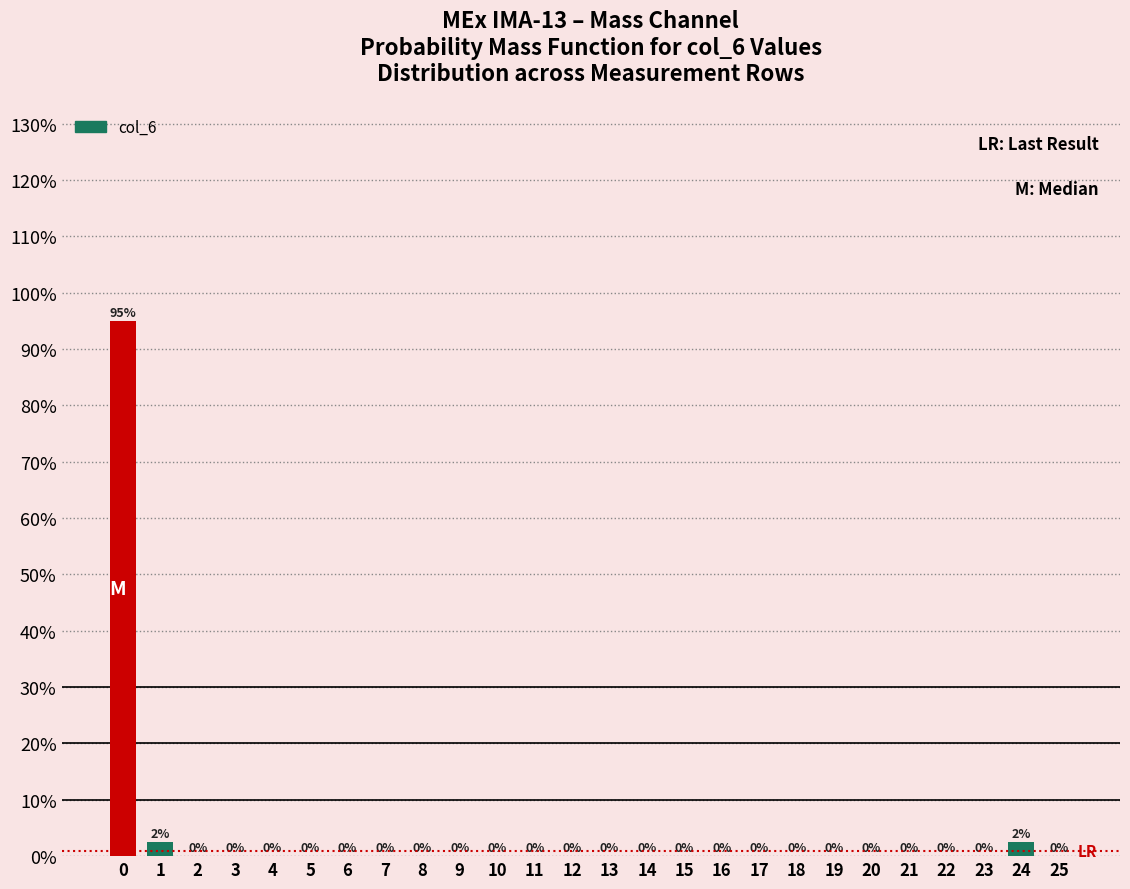

Over which range of the x-axis is the bar tallest?

-0.5 to 0.5